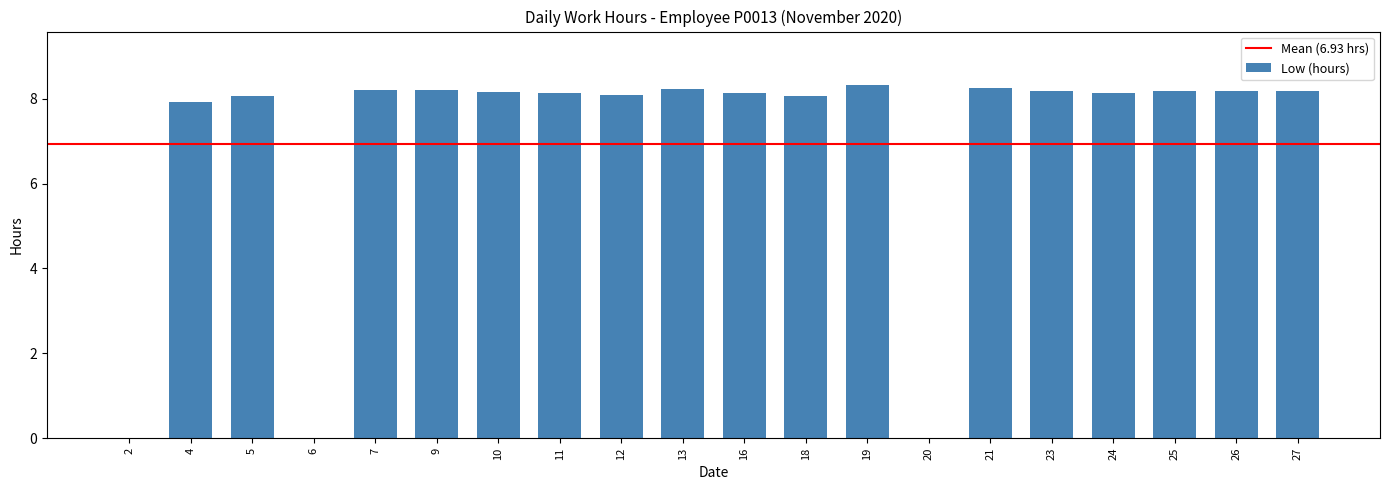

Between 4 and 13, which is larger?

13